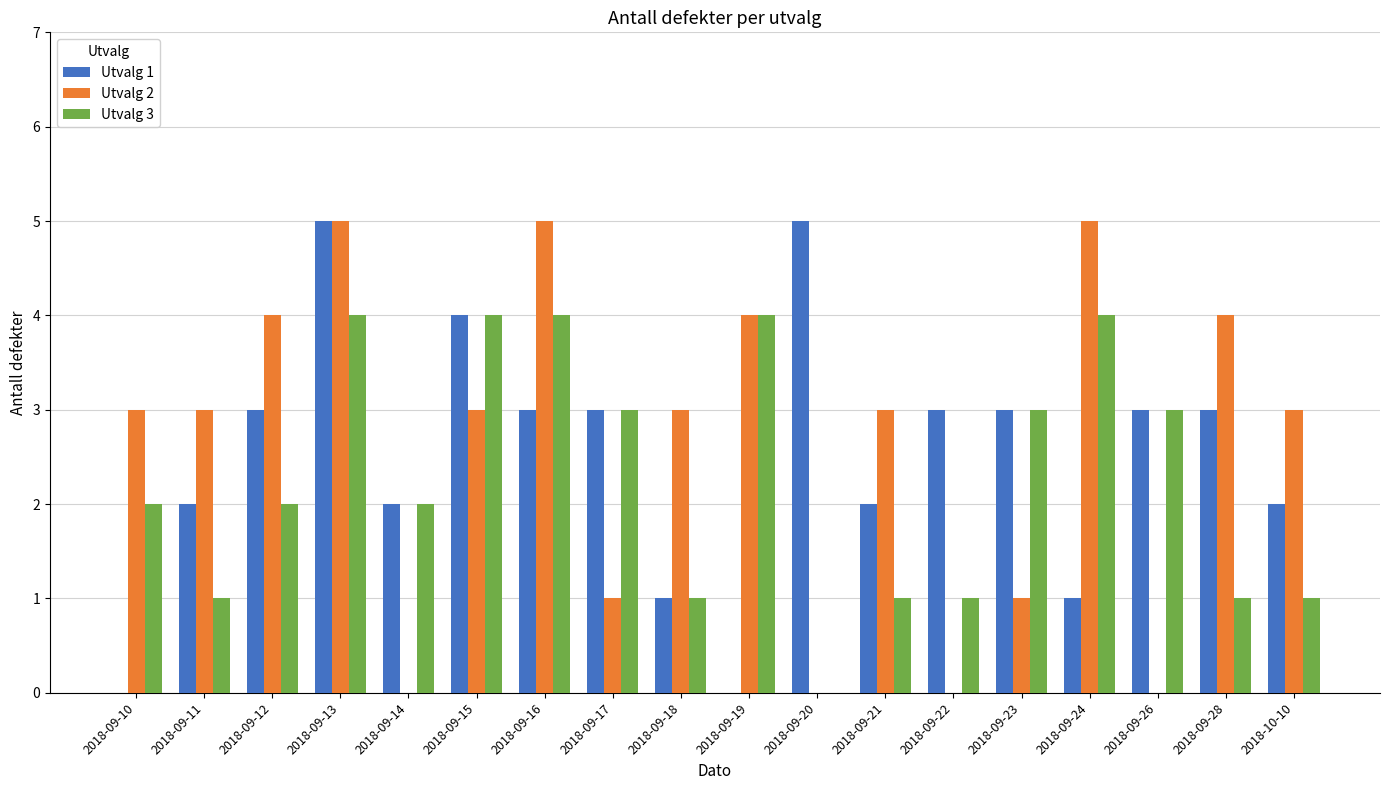

What is the sum of all Utvalg 1 values?

45